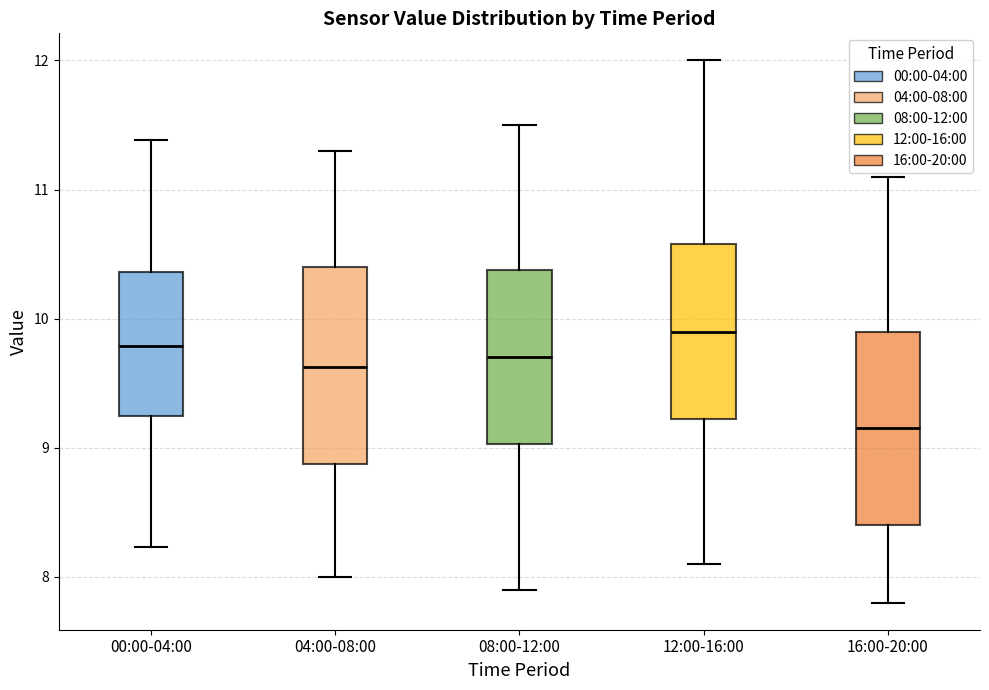

Where is the lower edge of the box for 12:00-16:00 on the y-axis? The values are not printed on the chart, so give them approximately, as read against the axis.

9.2